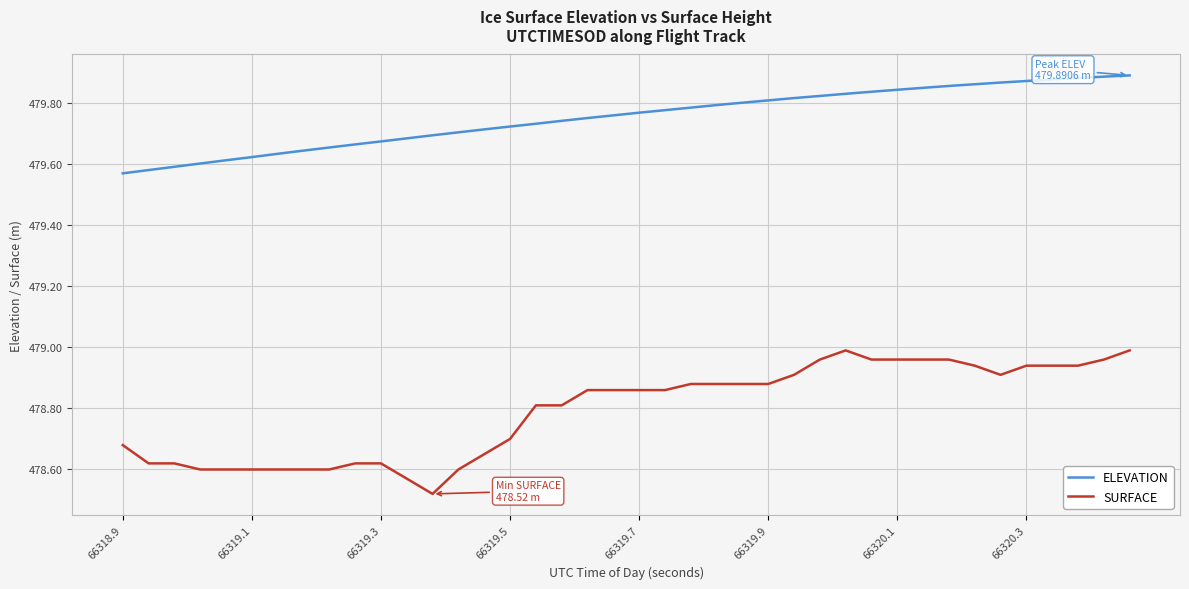

What is the difference between the maximum and minimum values in the SURFACE series?

0.5